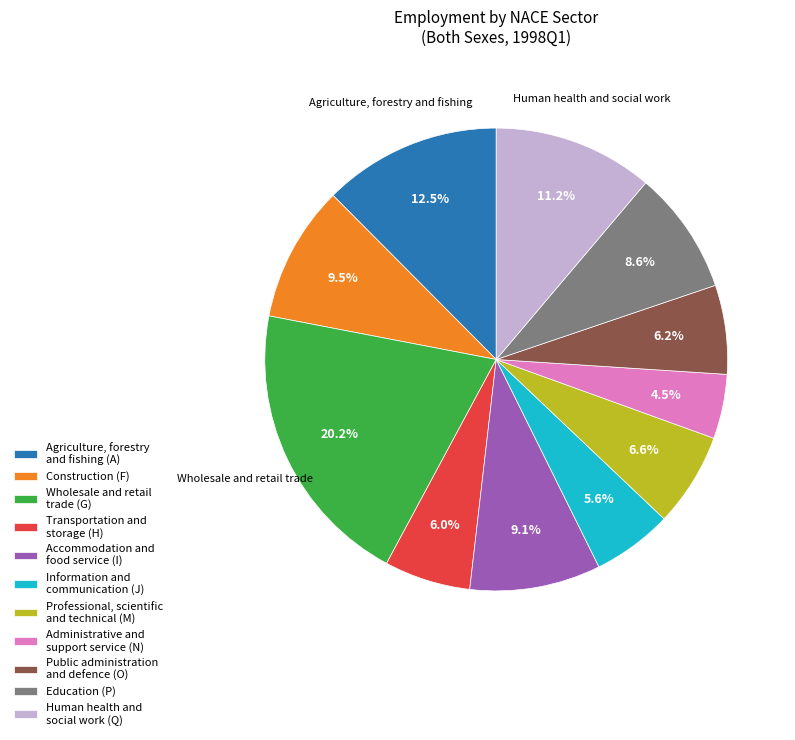

Which has a higher value, Accommodation and food service (I) or Wholesale and retail trade (G)?

Wholesale and retail trade (G)